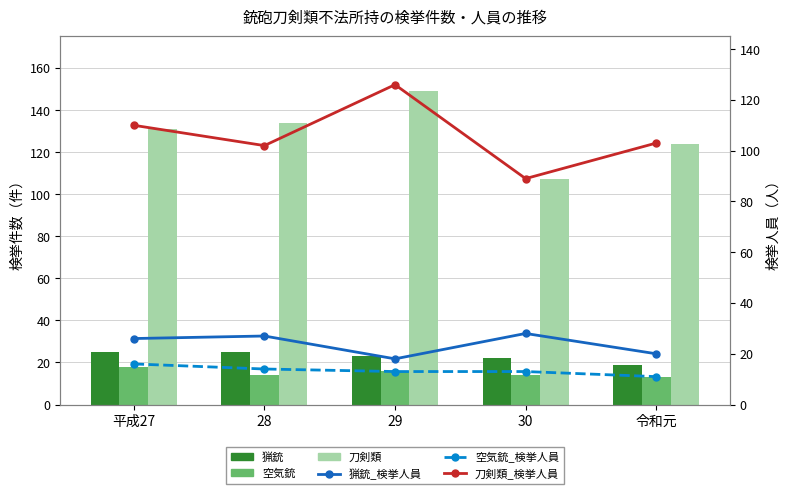

Where does the 猟銃 series first go above 23?

平成27